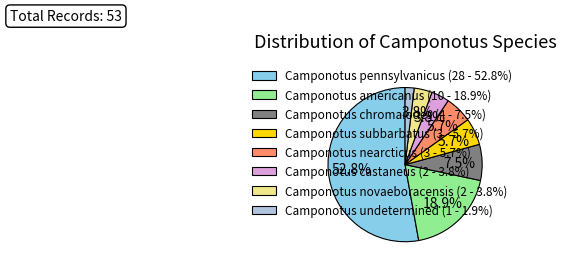

To the nearest percent, what is the combined percentage of Camponotus castaneus and Camponotus pennsylvanicus?

57%